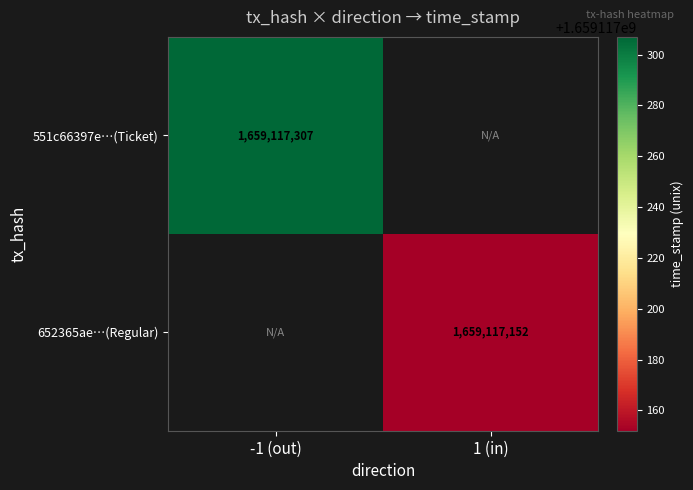

Which series has the largest range (max minus min)?

551c66397e007bb4474749de0f38fa4d454f31c